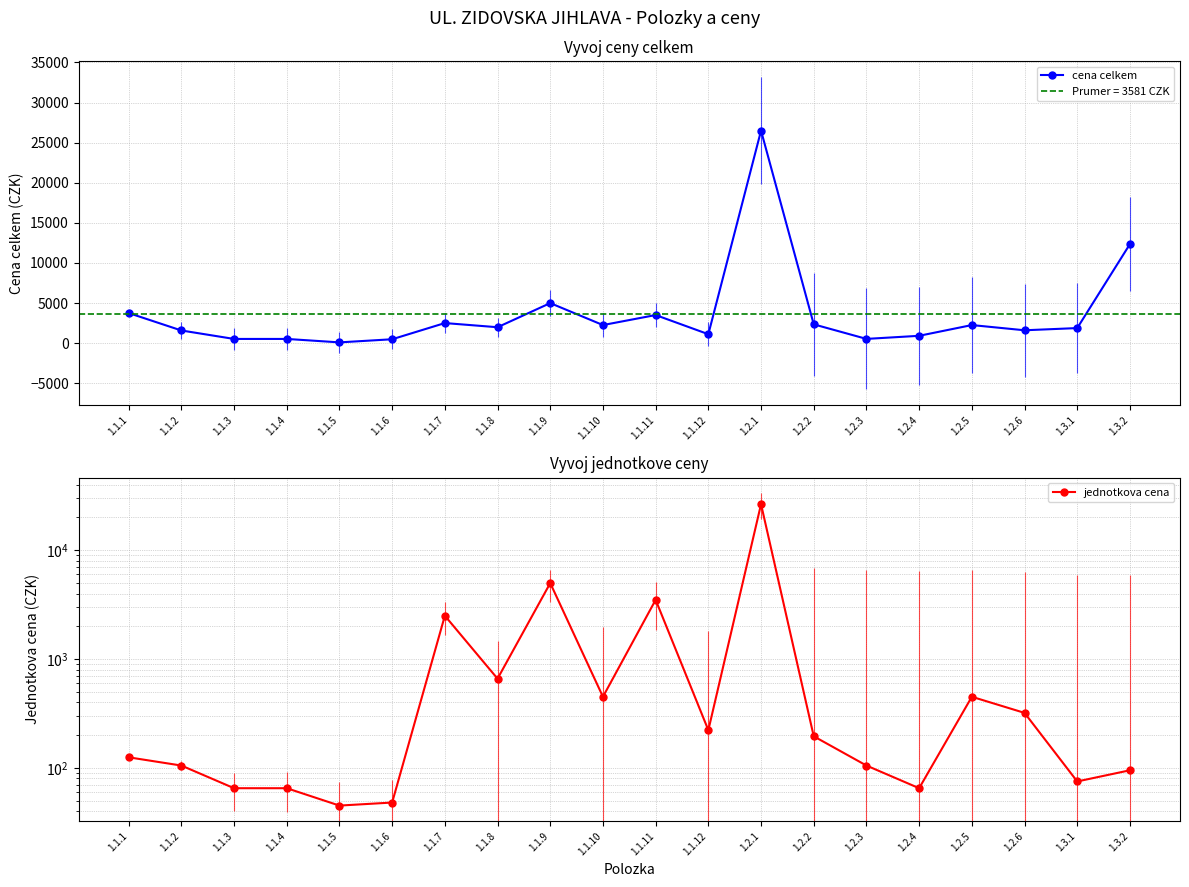

True or false: jednotkova cena and cena celkem cross at least once.

False